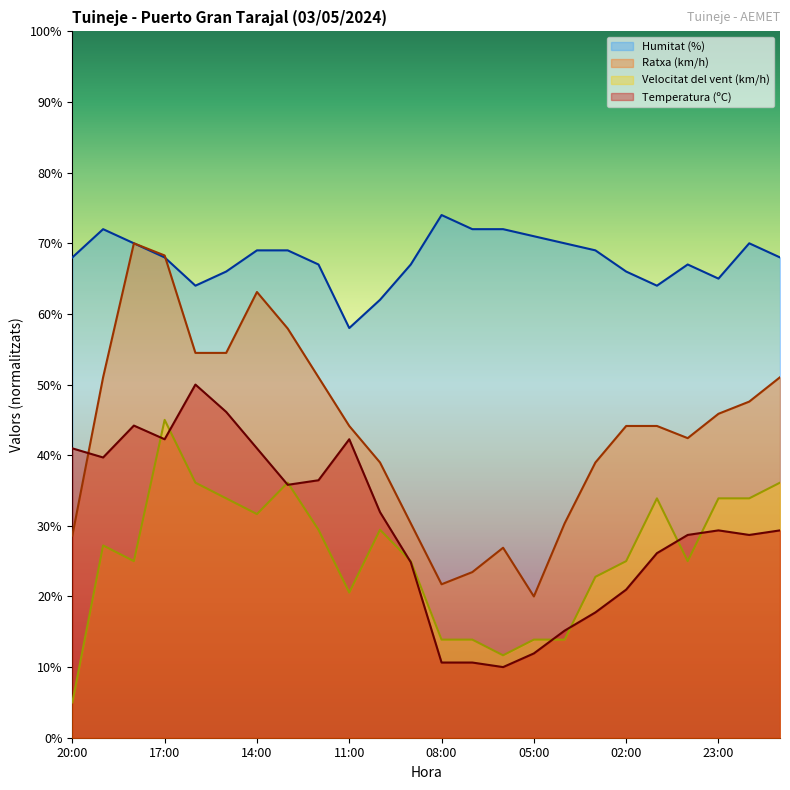

True or false: Velocitat del vent (km/h) has a value of 33.9 at 01:00.

True